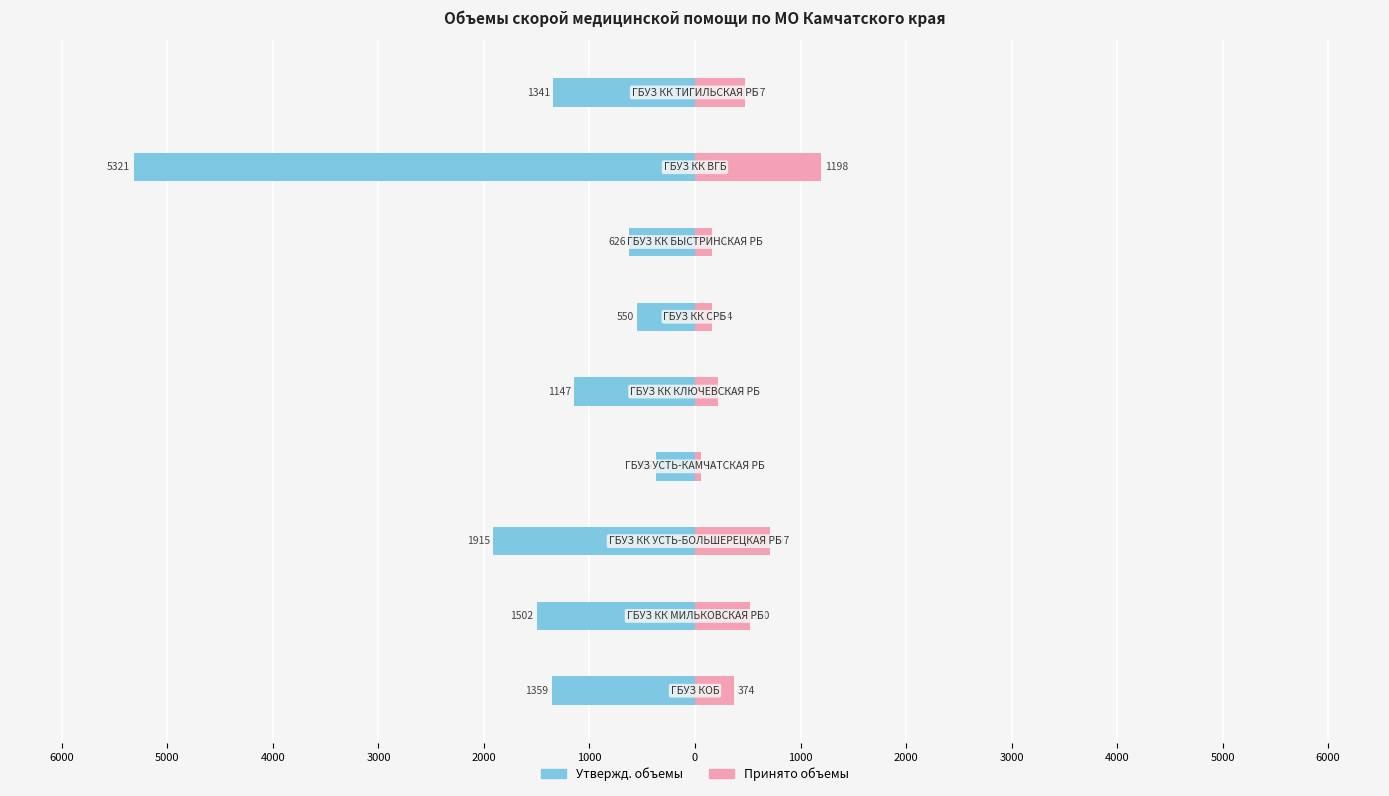

What is the smallest value displayed?

-5321